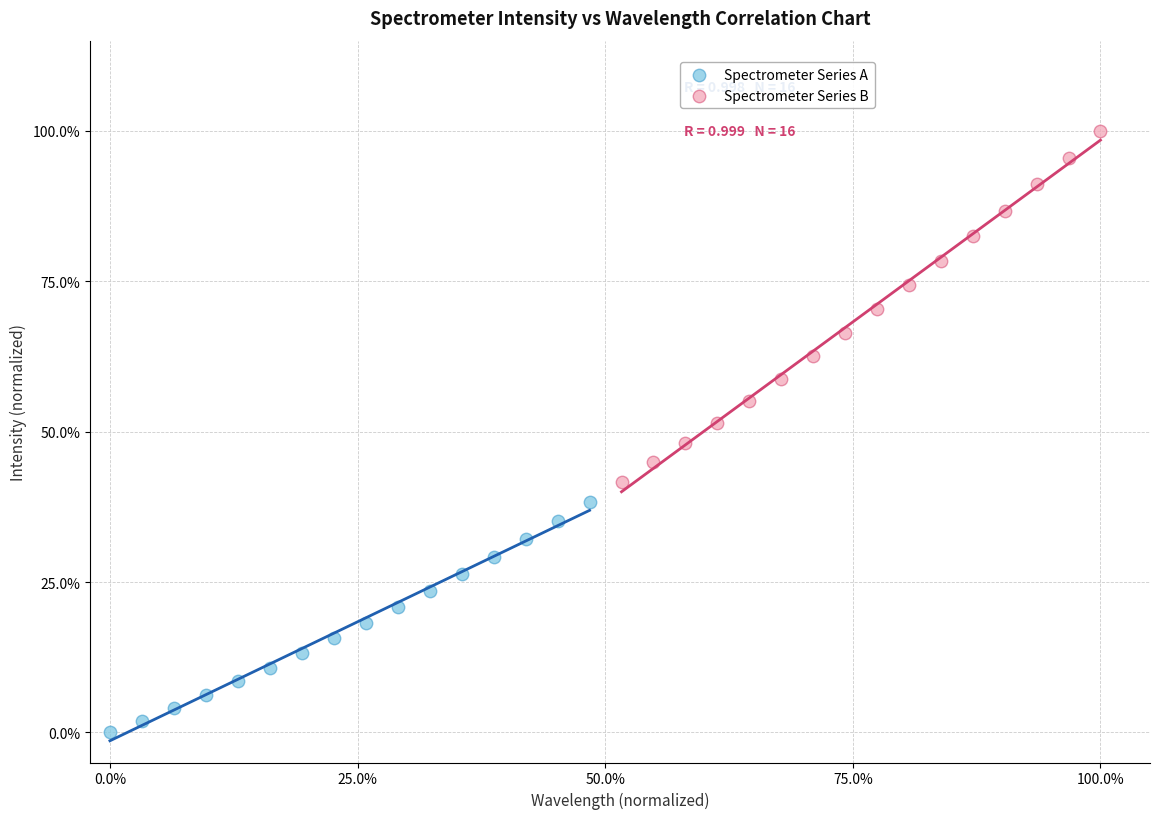

What are all the series names shown in the legend?

Spectrometer Series A, Spectrometer Series B